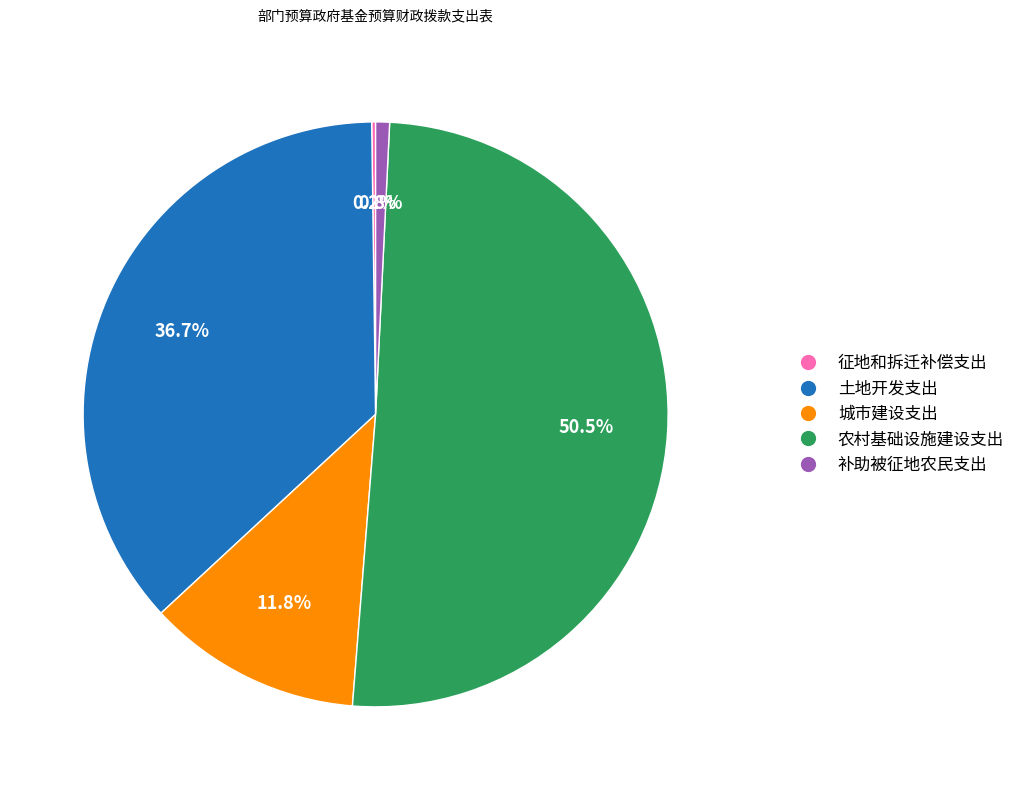

Does 农村基础设施建设支出 represent more than half of the total?

Yes